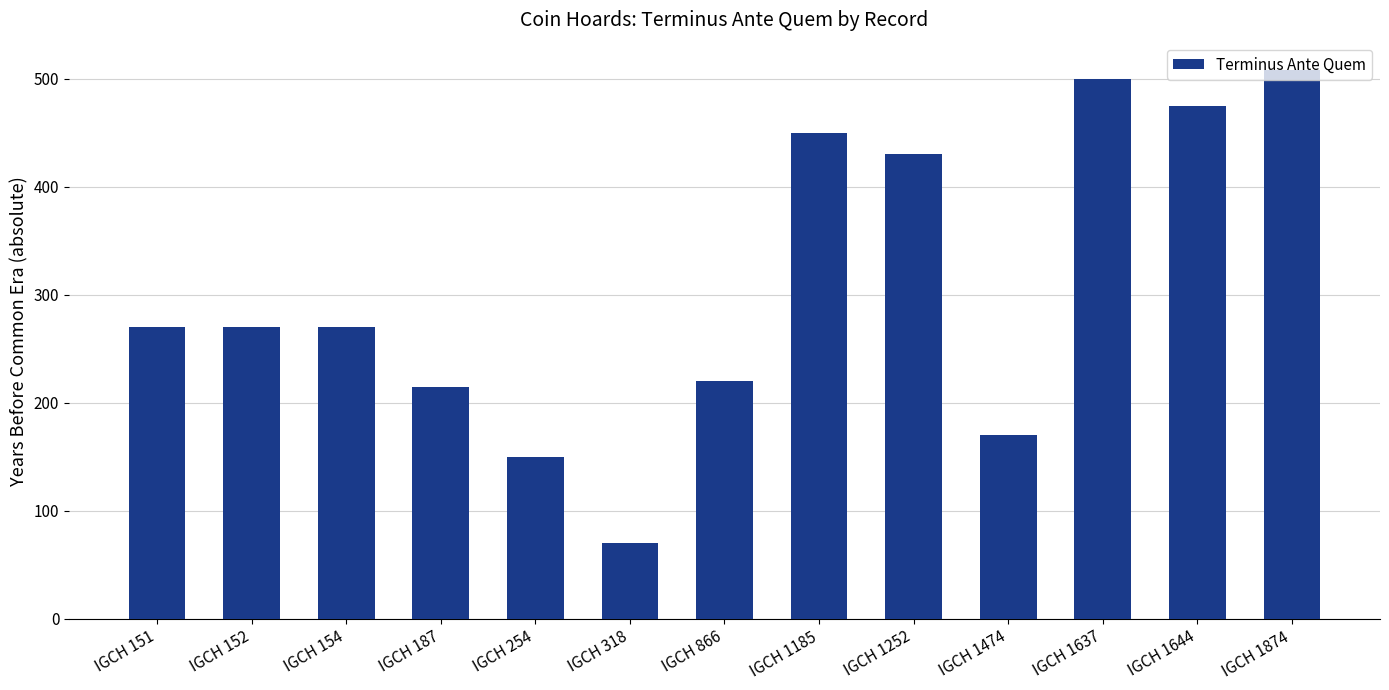

How many categories are shown in the chart?

13